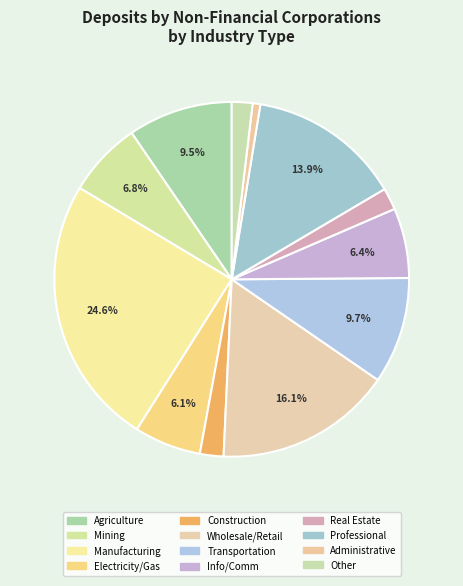

Rank the categories by value from lowest to highest.

Administrative and support, Other activities, Real estate activities, Construction, Electricity, gas, steam, Information and communication, Mining and quarrying, Agriculture, forestry and fishing, Transportation and storage, Professional, scientific, Wholesale and retail trade, Manufacturing